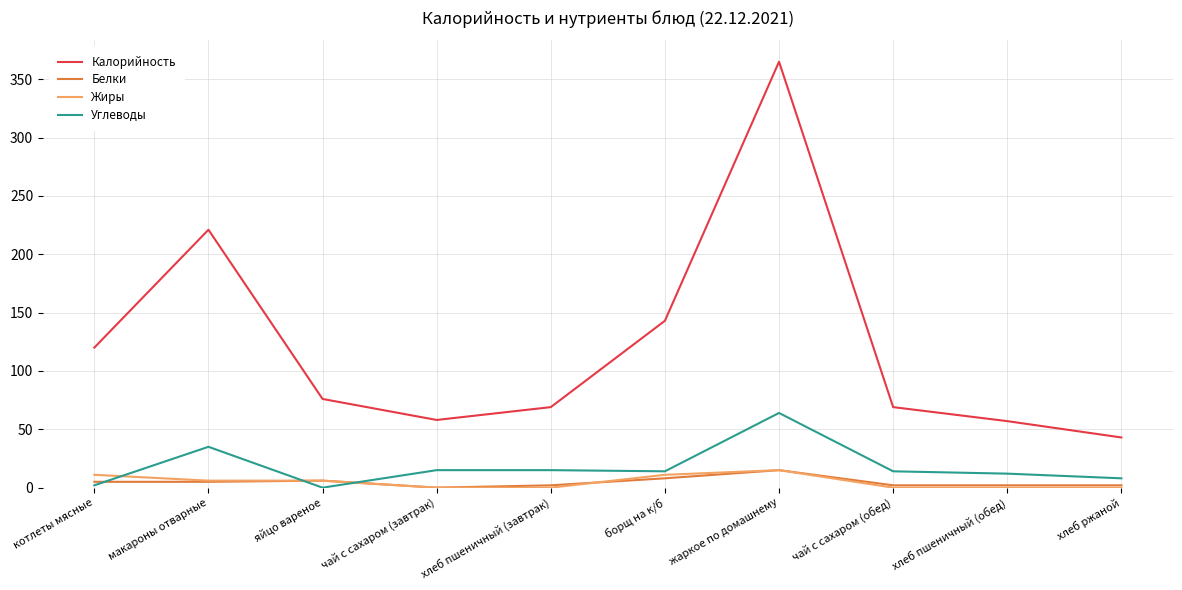

What position from the left is яйцо вареное?

3